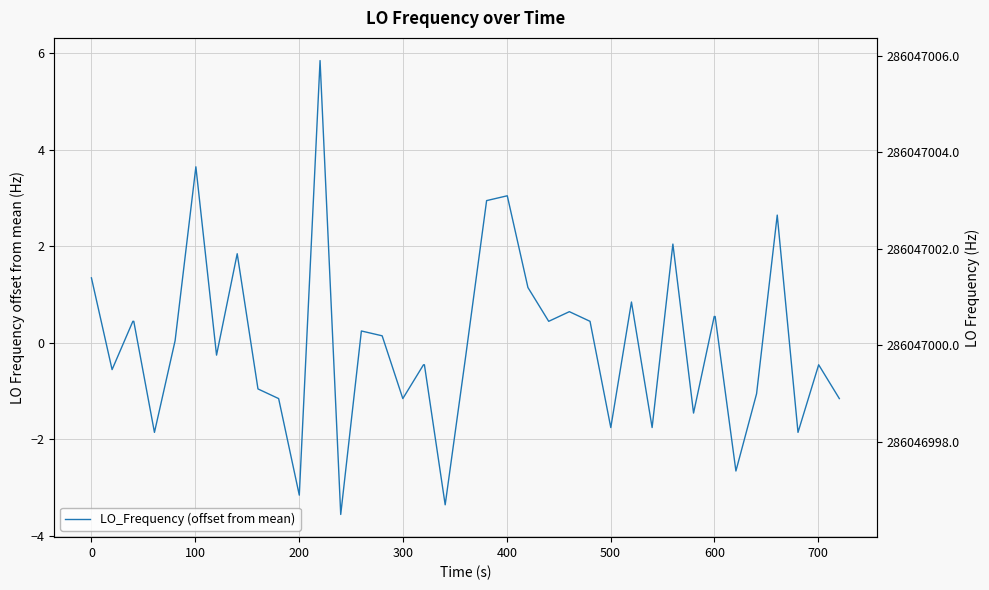

What is the difference between the maximum and minimum values in the LO_Frequency raw series?

9.4